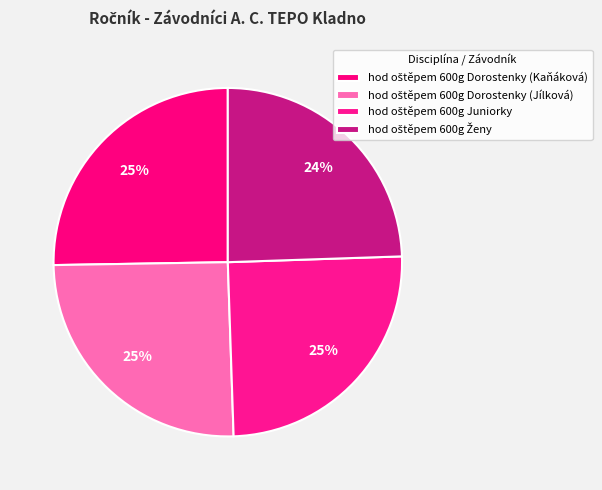

Rank the categories by value from highest to lowest.

hod oštěpem 600g Dorostenky (Kaňáková), hod oštěpem 600g Dorostenky (Jílková), hod oštěpem 600g Juniorky, hod oštěpem 600g Ženy